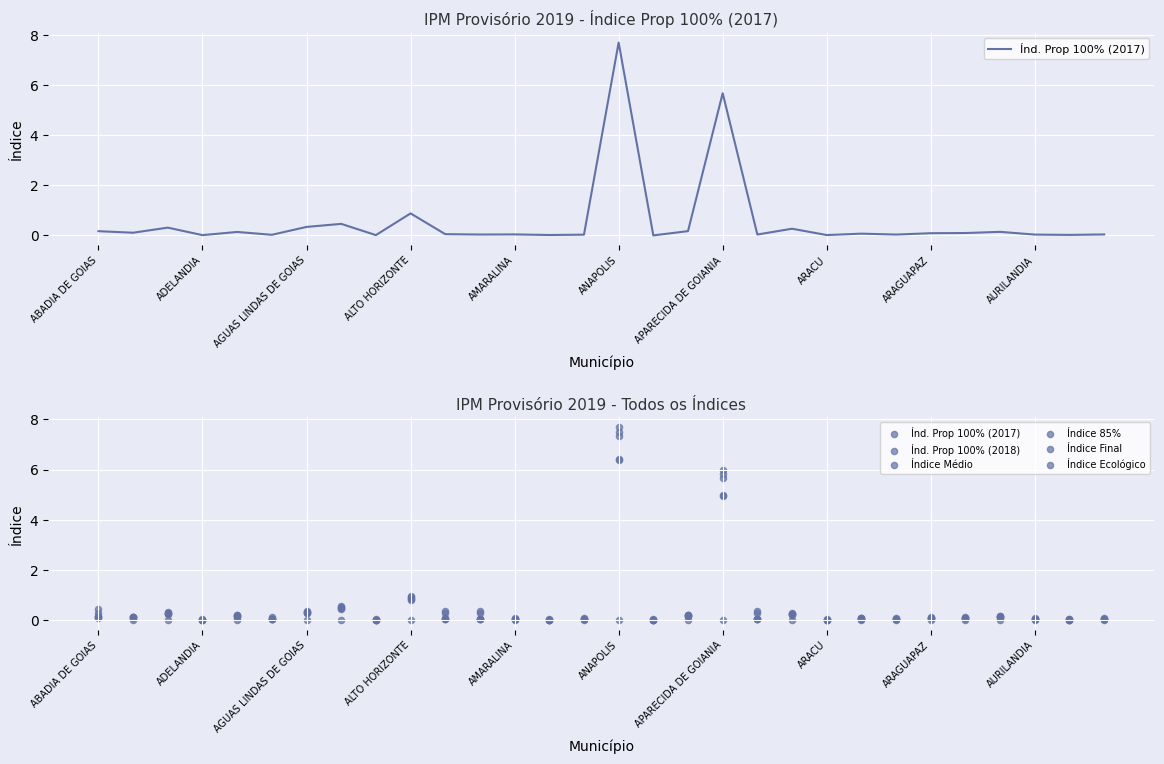

Which series contains the lowest Y value?

Índice Ecológico